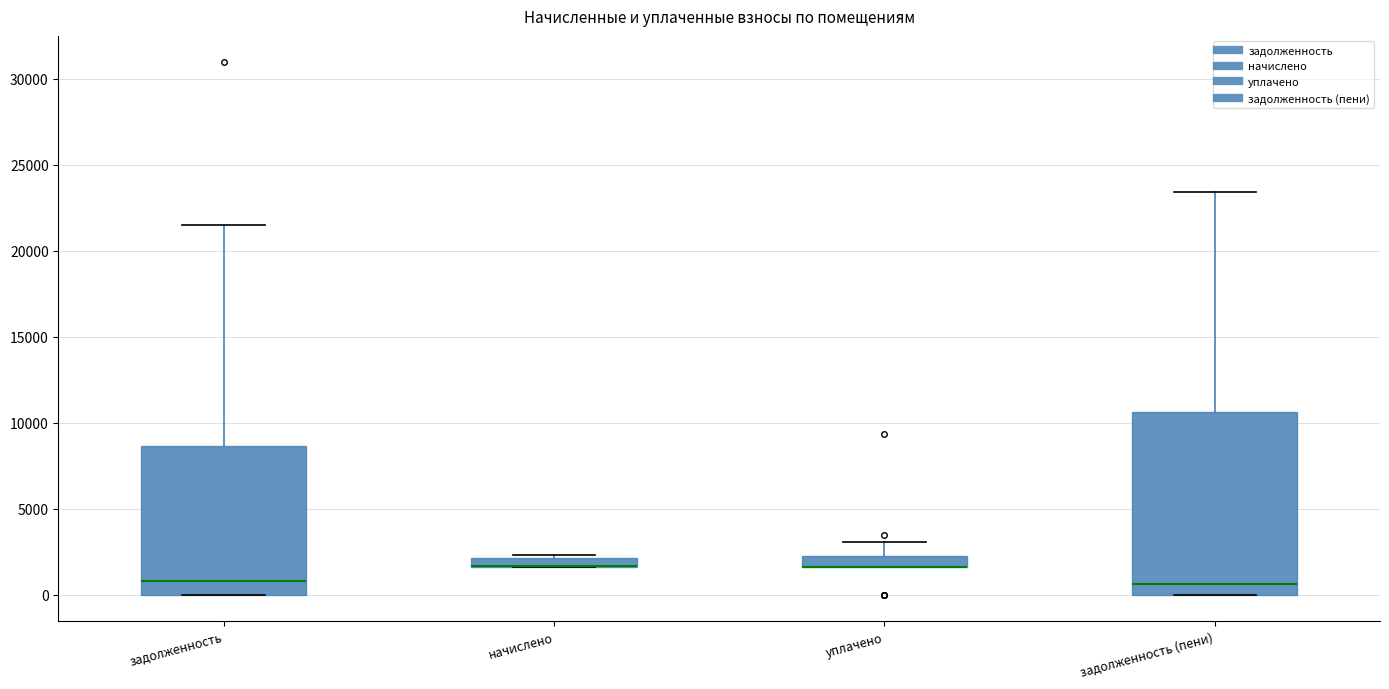

Where is the upper edge of the box for начислено on the y-axis? The values are not printed on the chart, so give them approximately, as read against the axis.

2000